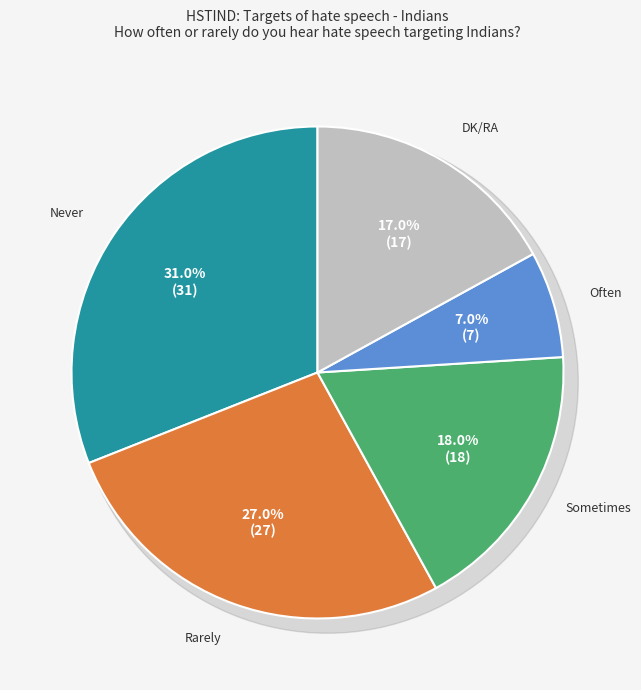

Is Never heard of this group the majority of the pie?

No